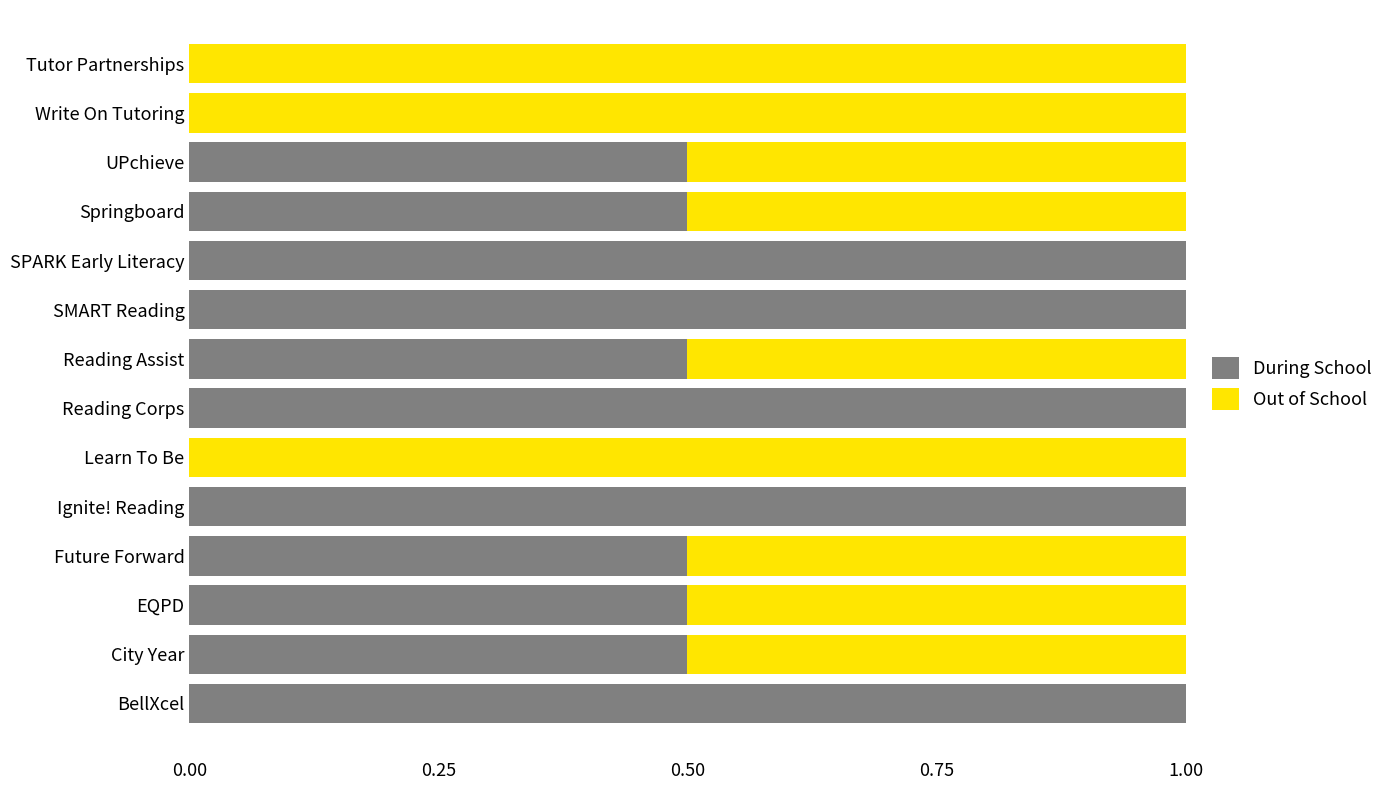

The During School series shows 0.5 at Reading Assist. True or false?

True